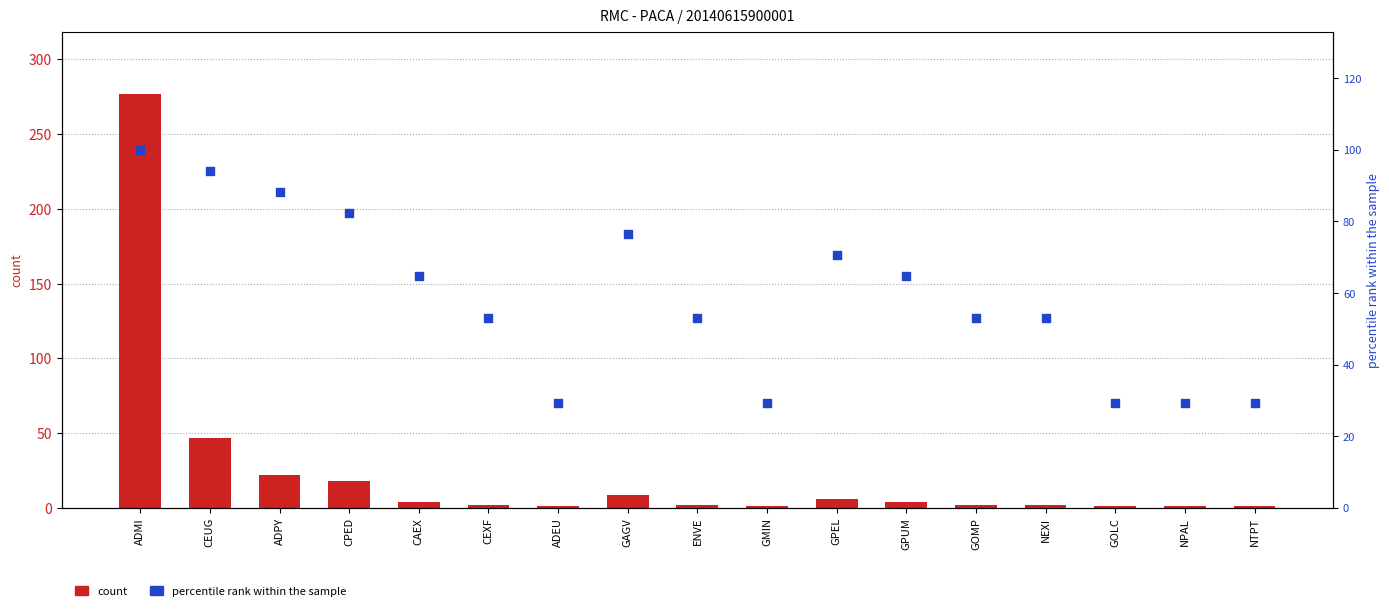

Is the value of percentile rank within the sample at NPAL greater than the value of col_2 at GOMP?

Yes